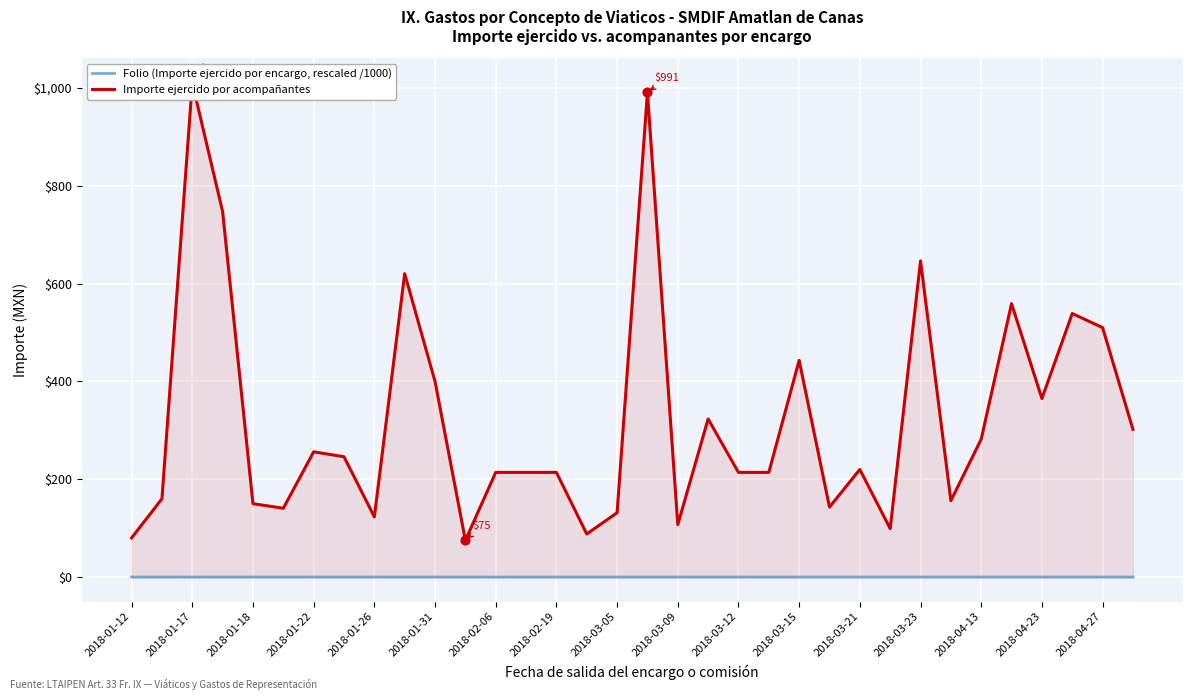

Which series reaches the maximum Y coordinate?

Importe ejercido por acompañantes